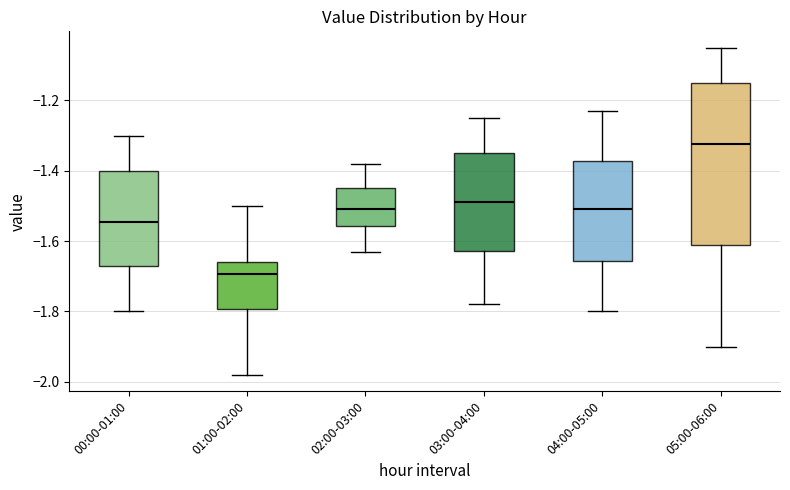

Which box is the tallest, from its lower edge to its upper edge?

05:00-06:00